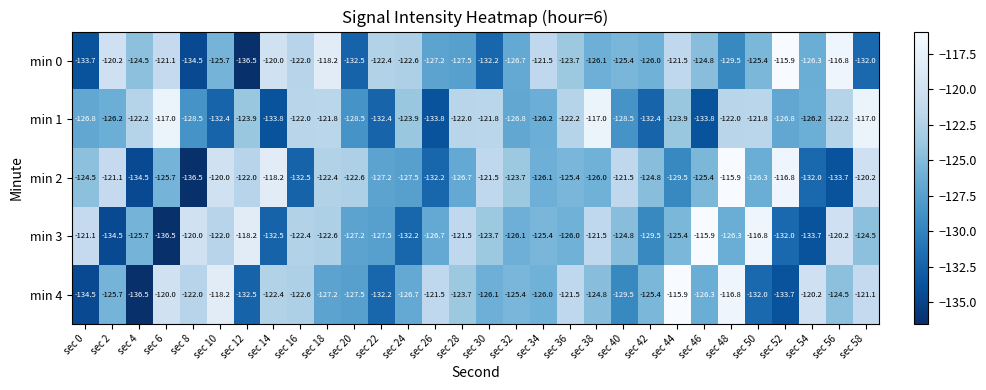

True or false: min 2 has a value of -200.7 at sec 8.

False